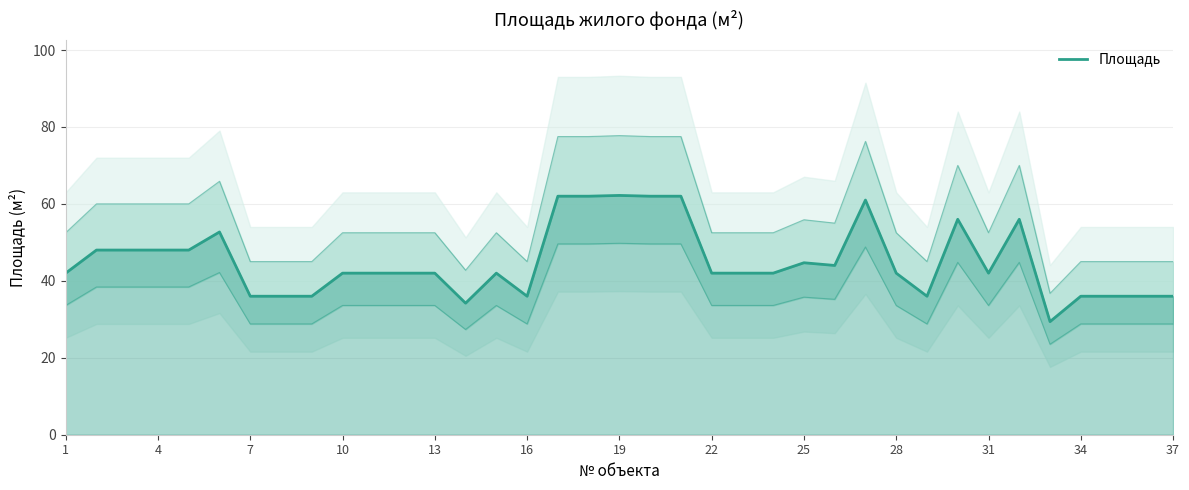

How many points are lower than both their immediate neighbors (excluding endpoints)?

6